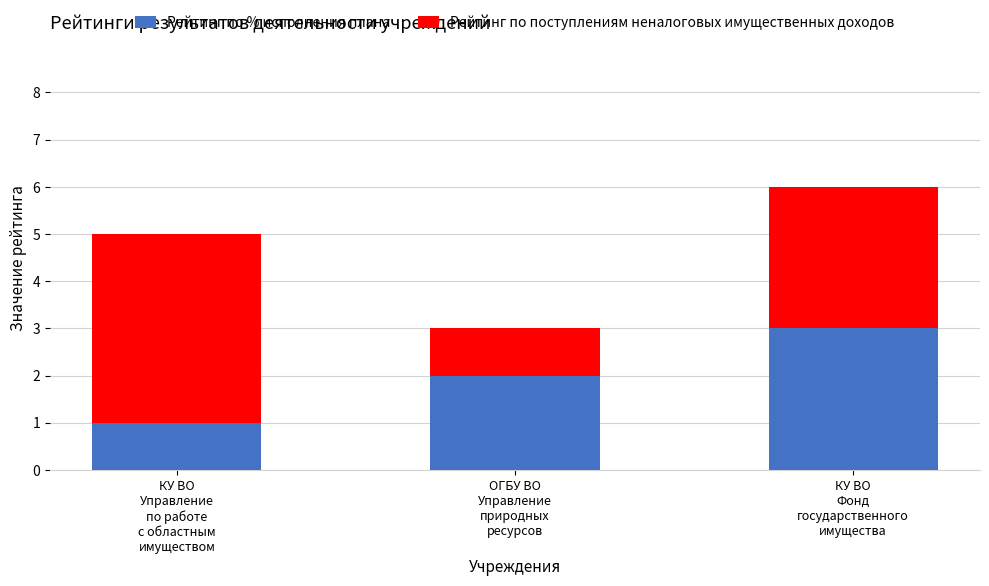

What is the highest value of the Рейтинг по % исполнения плана series?

3